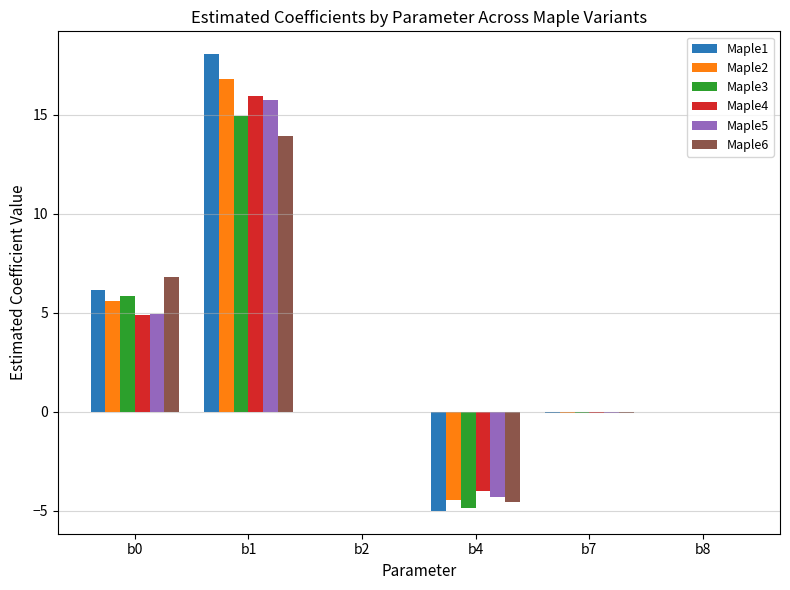

Which series changed the most between b4 and b8?

Maple1